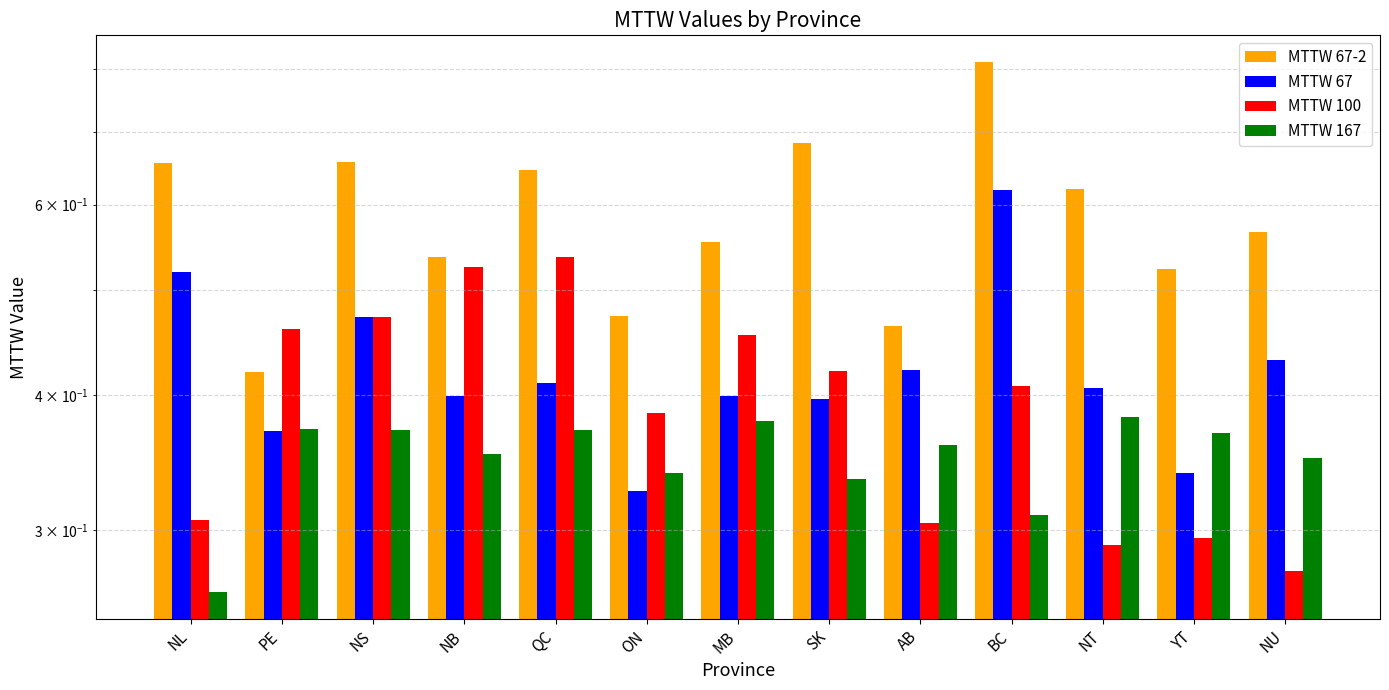

Which series changed the most between NB and MB?

MTTW 100